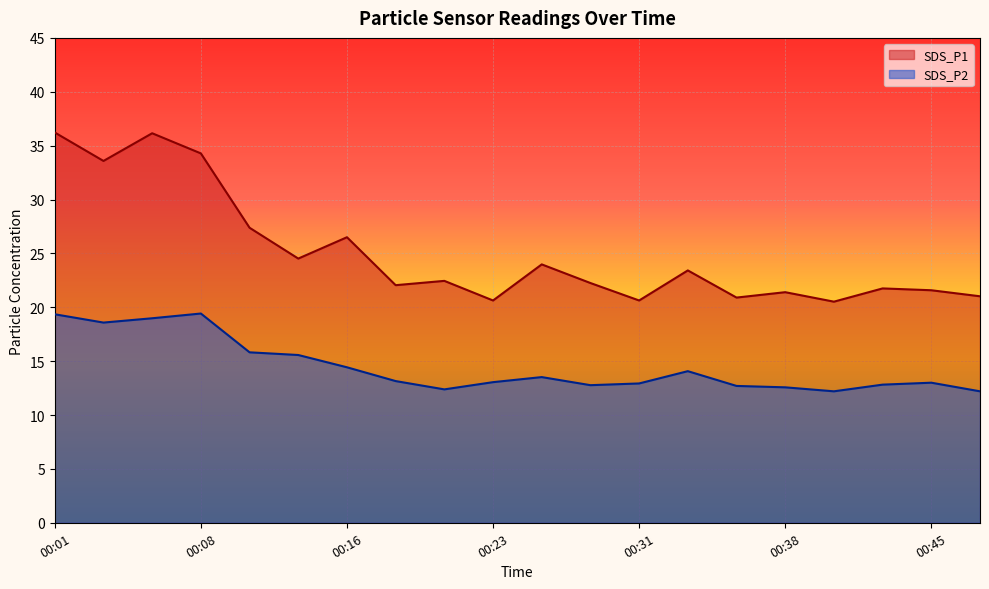

Reading left to right, transcribe all the data shown in this chart.

SDS_P1: 36.2	33.6	36.1	34.3	27.4	24.5	26.5	22.1	22.4	20.6	24.0	22.2	20.6	23.4	20.9	21.4	20.5	21.8	21.6	21.0
SDS_P2: 19.4	18.6	19.0	19.4	15.8	15.6	14.4	13.2	12.4	13.1	13.5	12.8	12.9	14.1	12.7	12.6	12.2	12.8	13.0	12.2